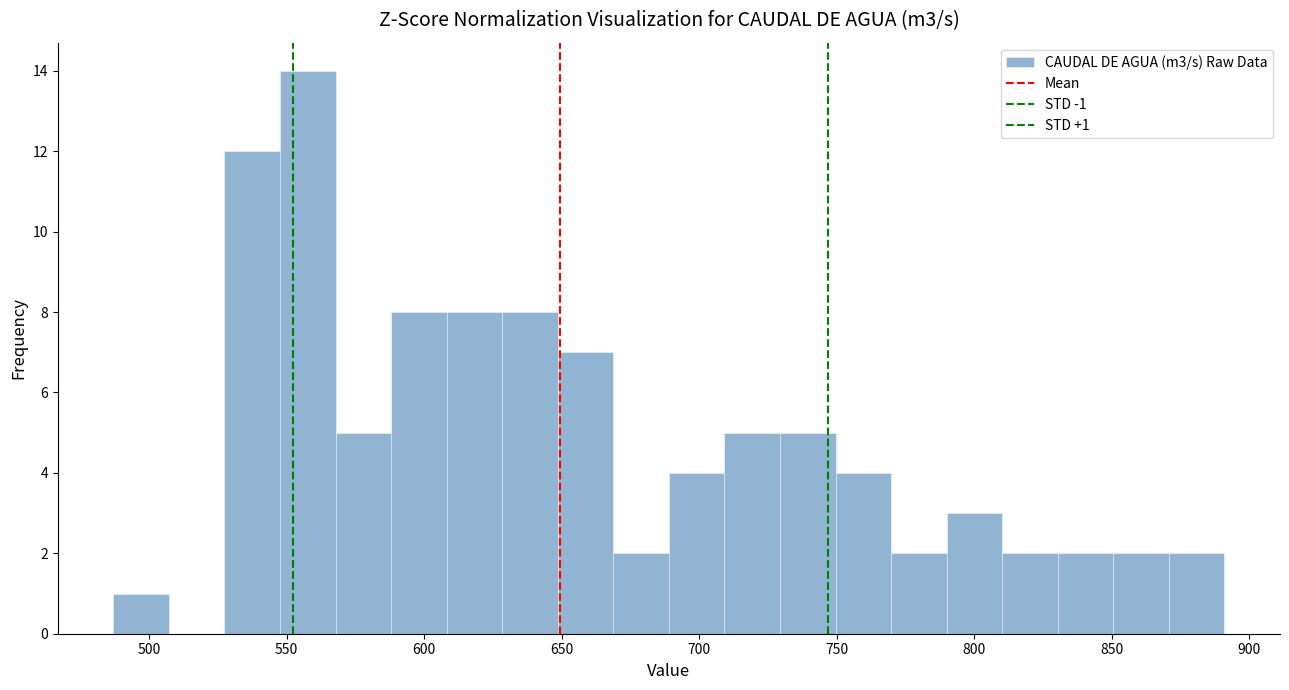

Over which range of the x-axis is the bar tallest?

550 to 570